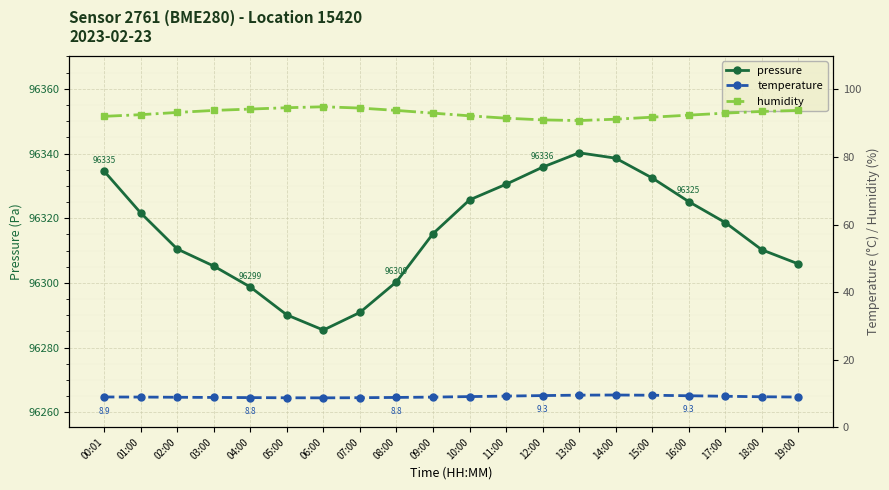

At which label is temperature closest to 9?

18:00